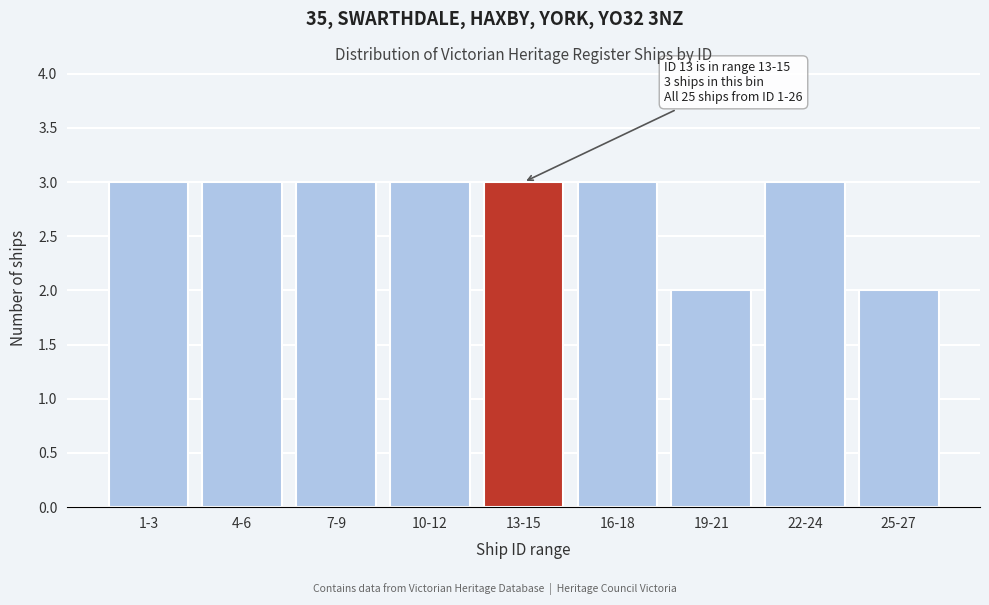

Reading left to right, transcribe all the data shown in this chart.

3	3	3	3	3	3	2	3	2